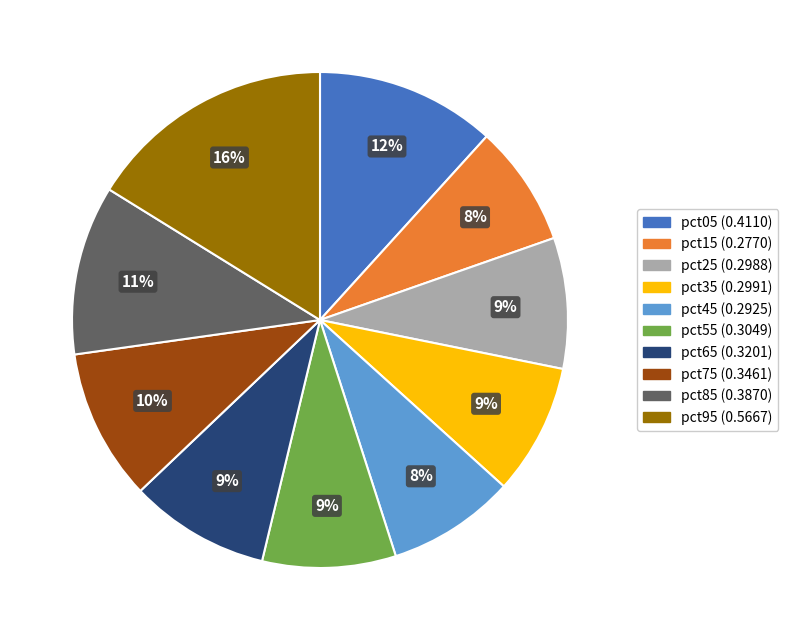

To the nearest percent, what is the difference between the pct05 and pct25 slice percentages?

3%